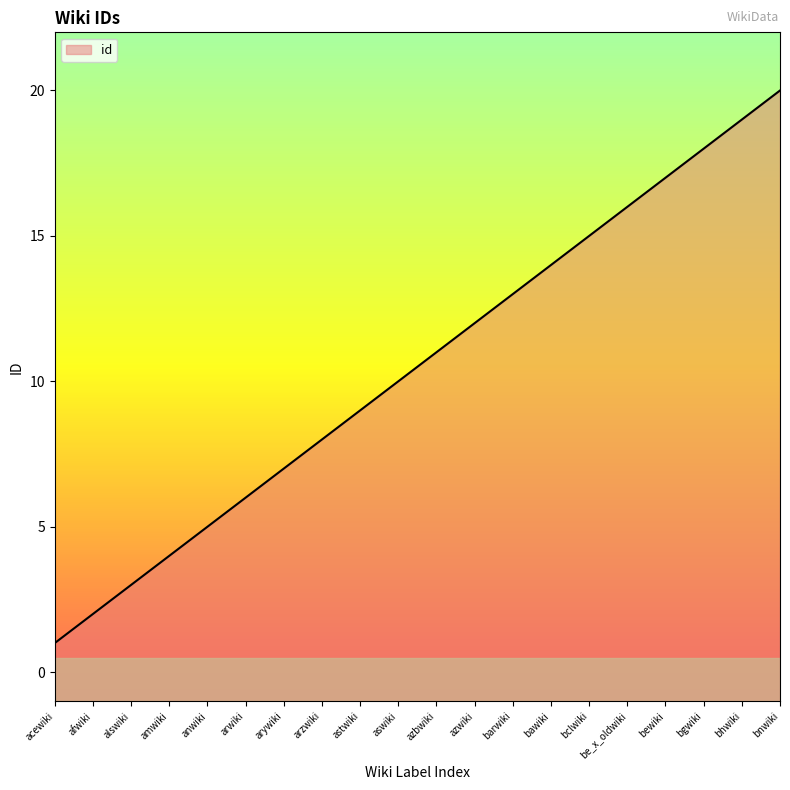

Approximately how many times larger is the value at be_x_oldwiki compared to amwiki?

4.0